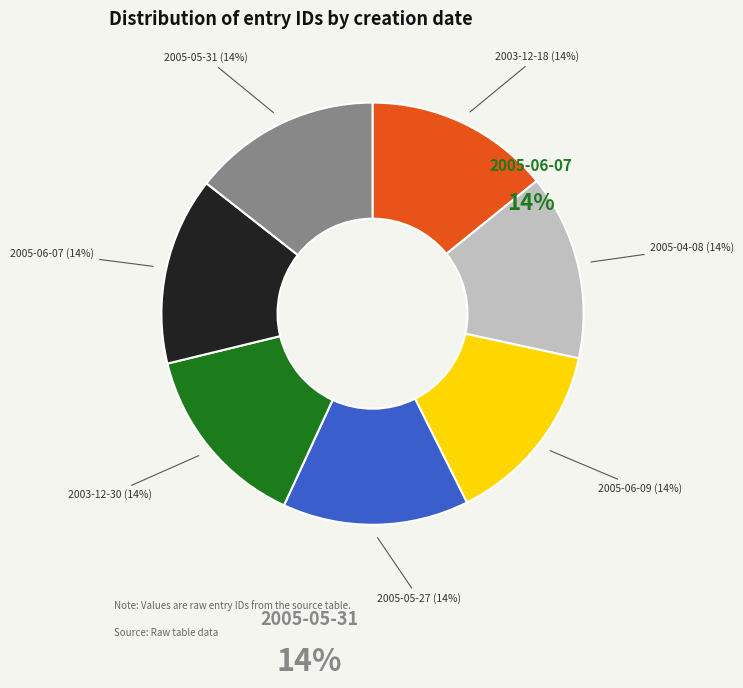

How many slices are in this pie chart?

7